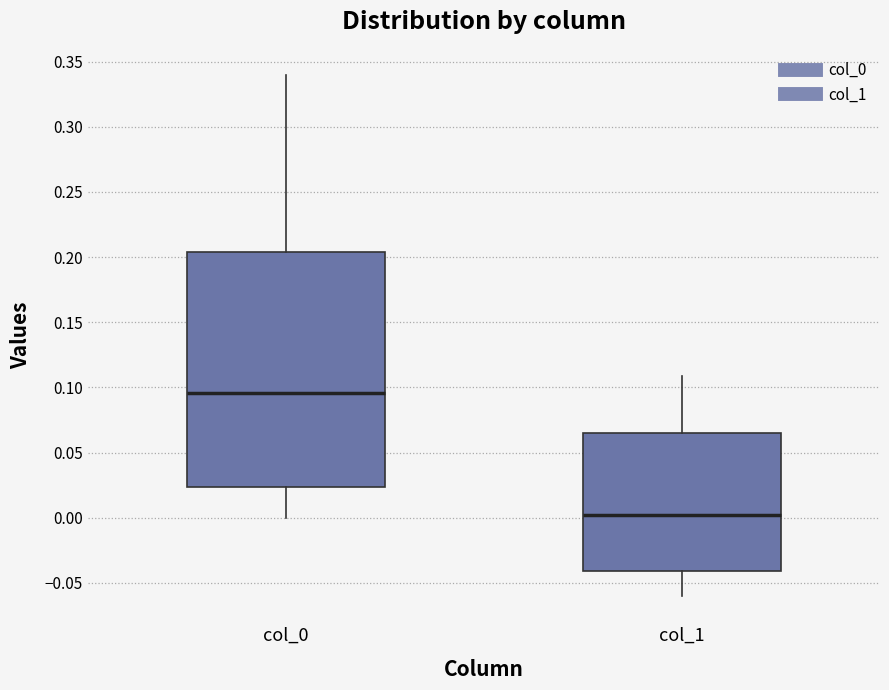

Where does the upper whisker of the box for col_1 end on the y-axis? The values are not printed on the chart, so give them approximately, as read against the axis.

0.110